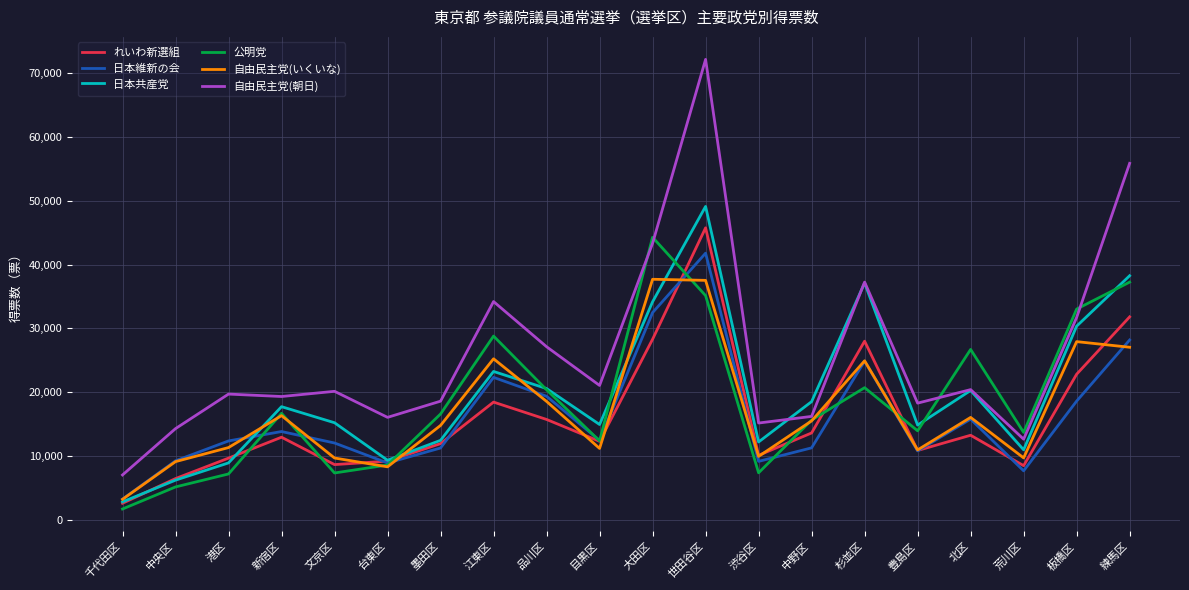

What is the sum of the 日本共産党 values at 大田区 and 渋谷区?

46335